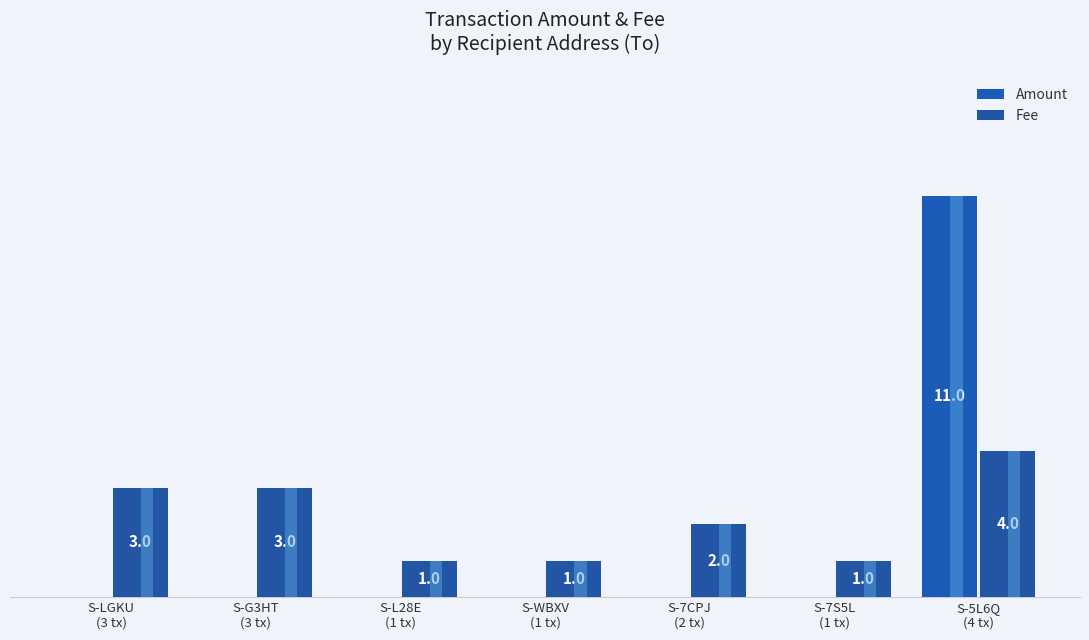

How many distinct data groups are displayed?

2